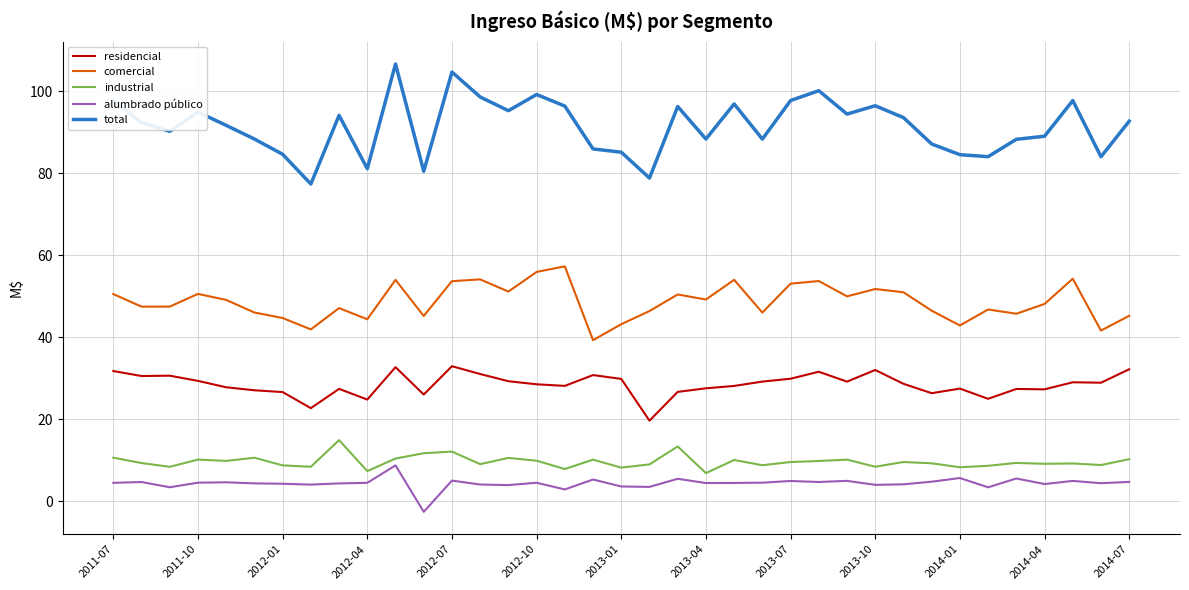

What is the difference between the maximum and minimum values in the comercial series?

18.0